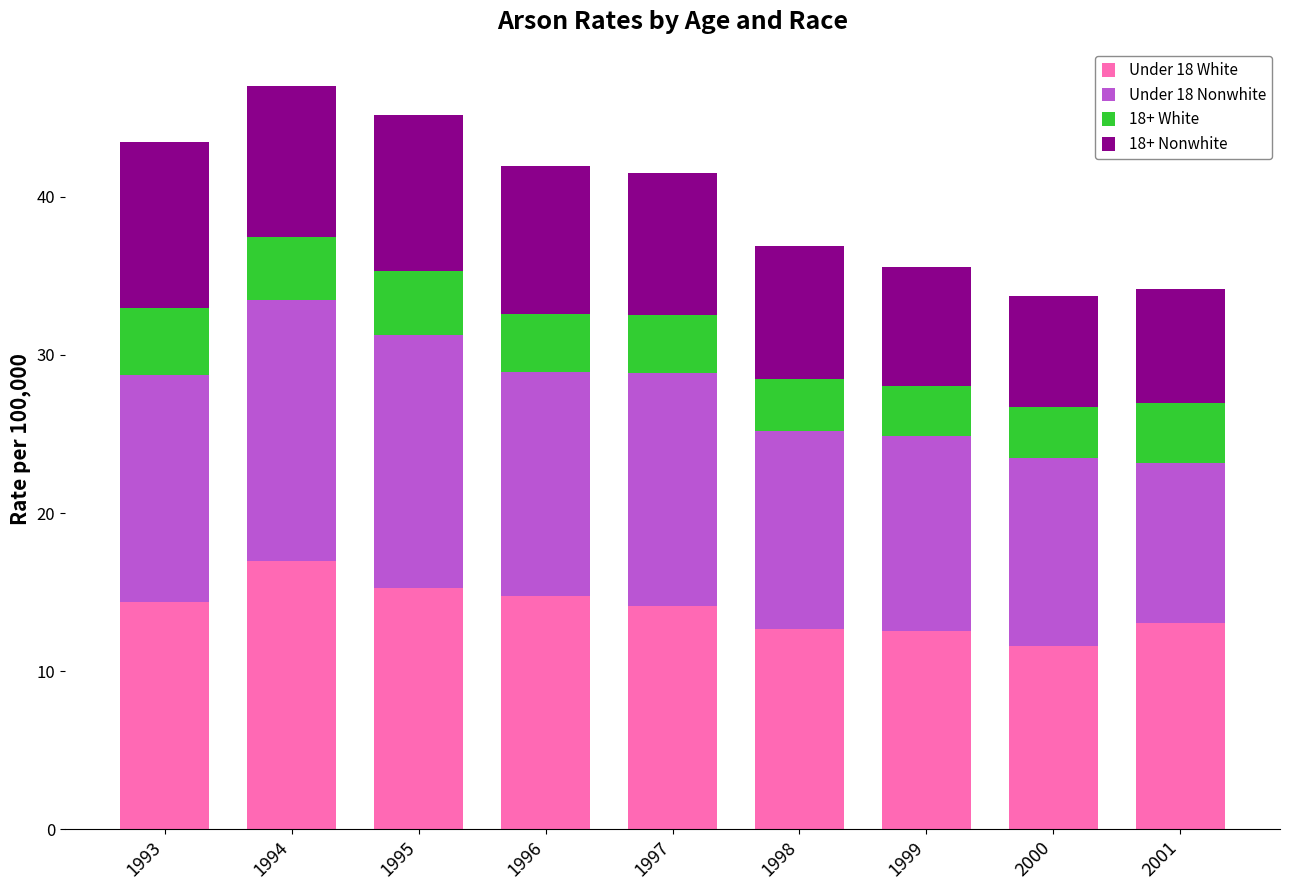

Which category has the highest value in the Under 18 White series?

1994